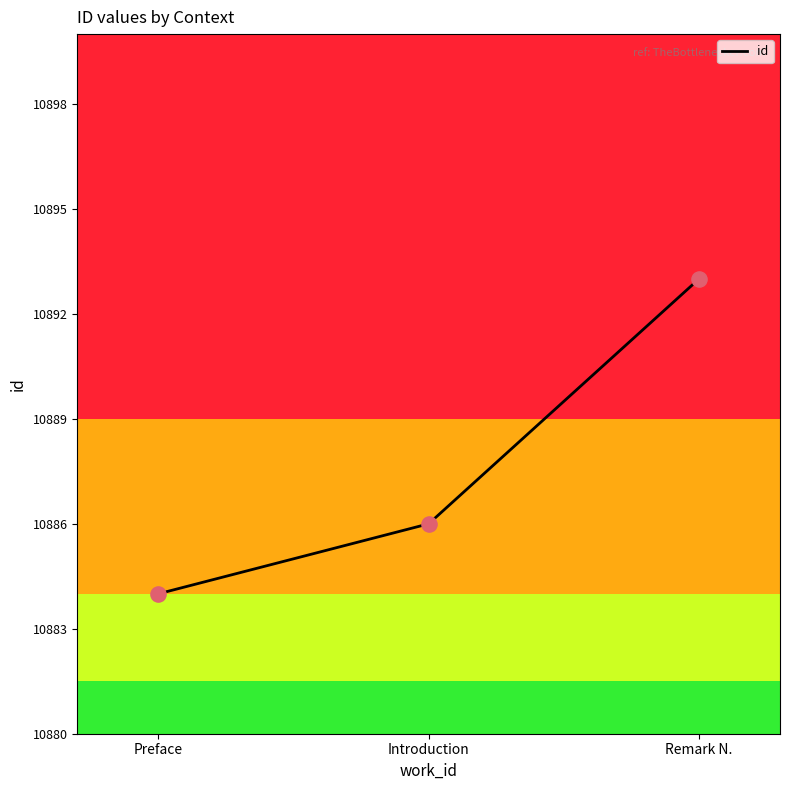

Between Remark N. and Introduction, which is larger?

Remark N.